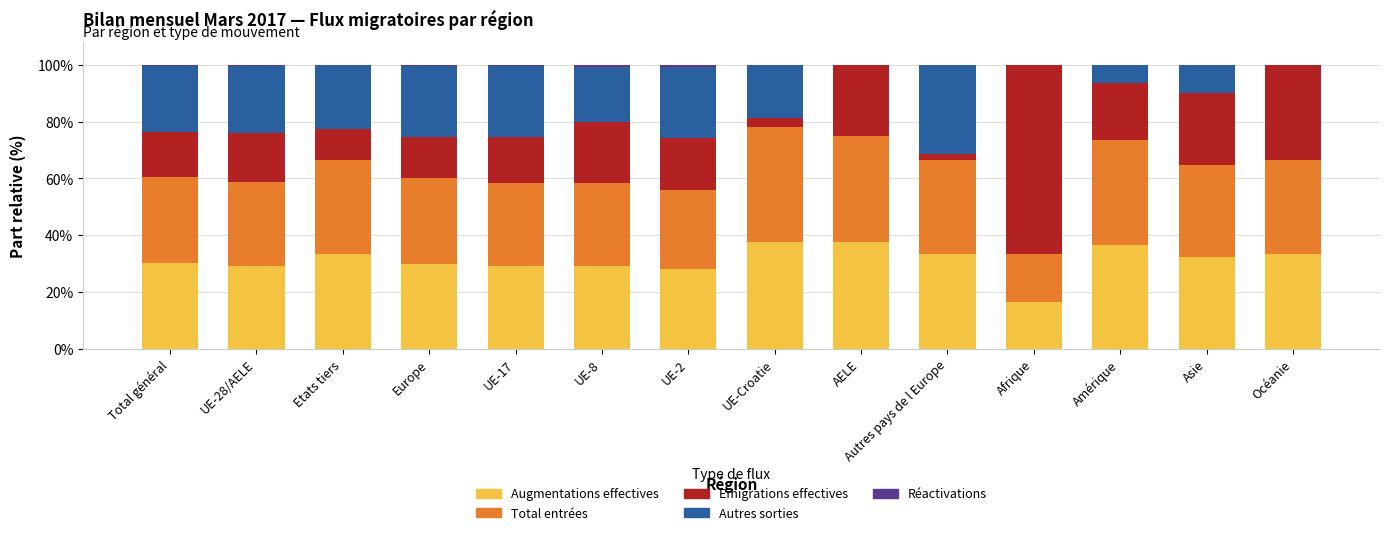

Does the chart contain stacked bars?

Yes